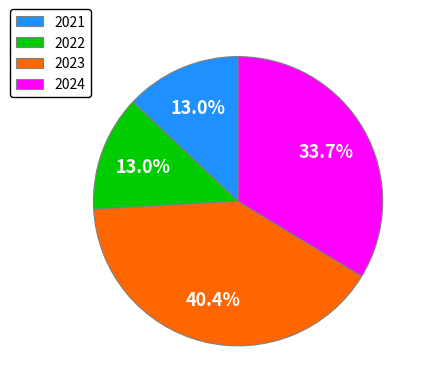

Is it true that 2021 is 25% of the pie?

False